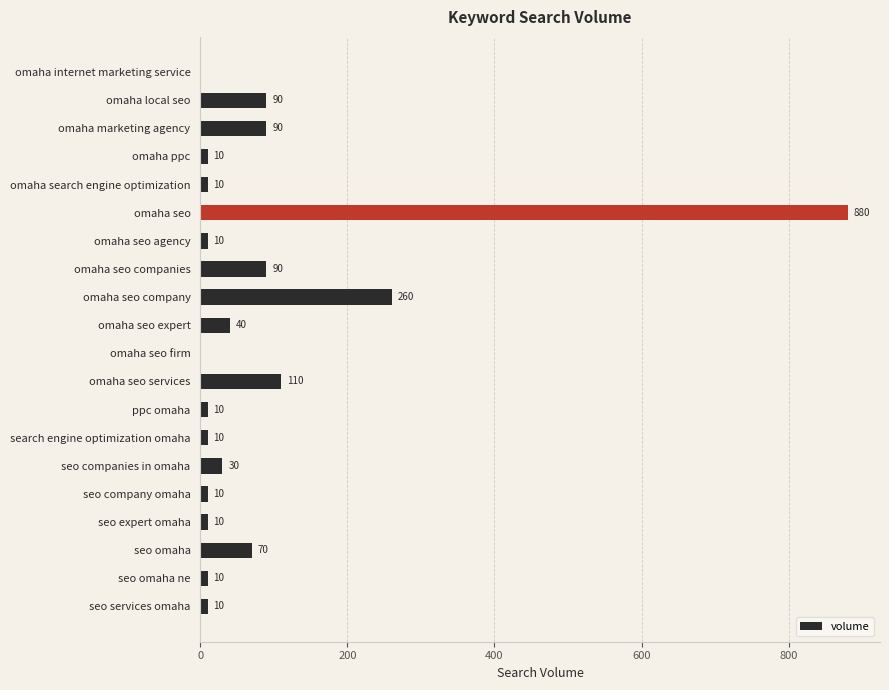

Between ppc omaha and omaha seo company, which is larger?

omaha seo company